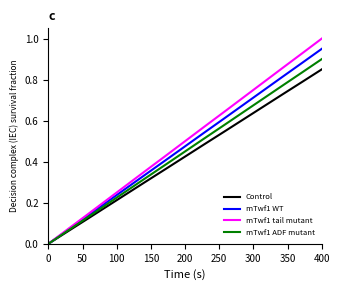

Rank the series by their maximum value, from lowest to highest.

Control, mTwf1 ADF mutant, mTwf1 WT, mTwf1 tail mutant